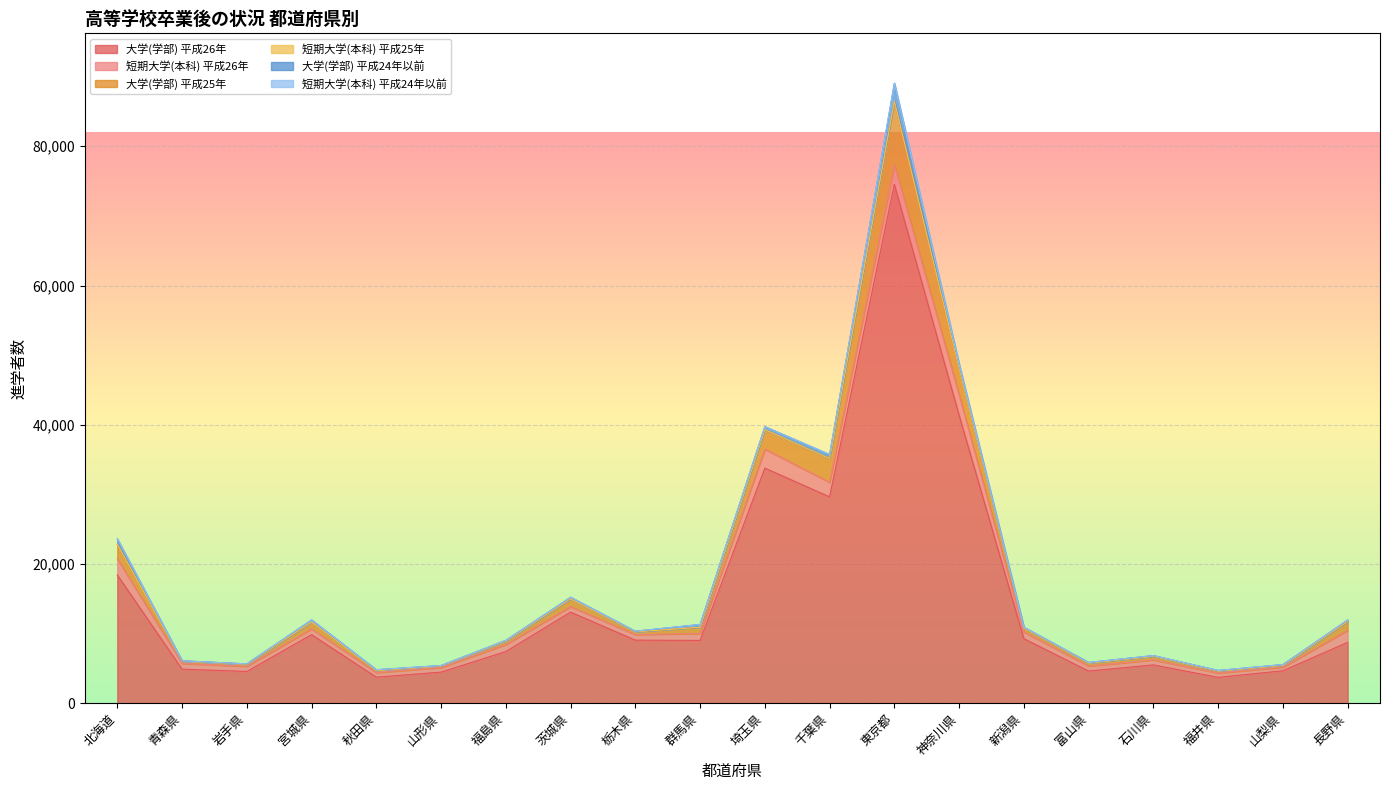

Which category has the lowest value in the 短期大学(本科) 平成26年 series?

山梨県